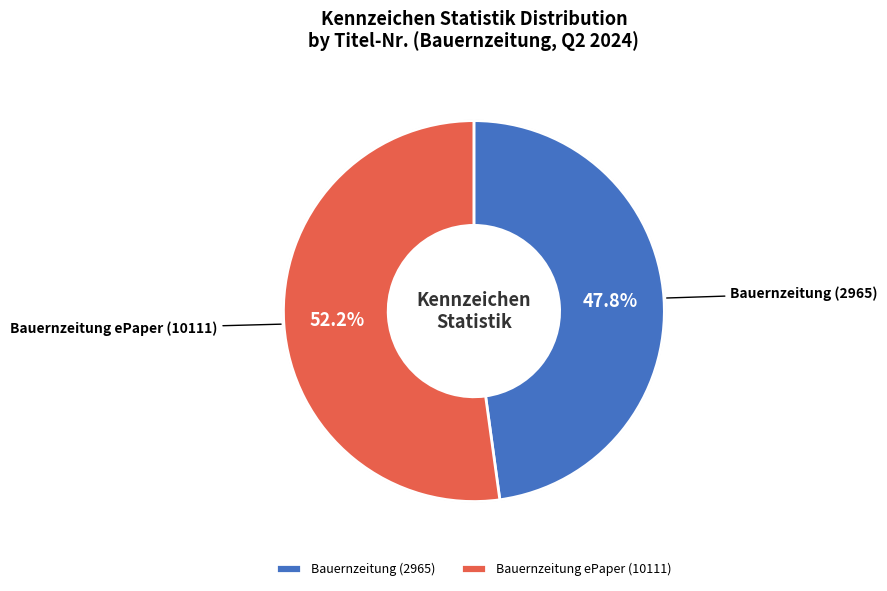

Is it true that Bauernzeitung ePaper (10111) is 60% of the pie?

False